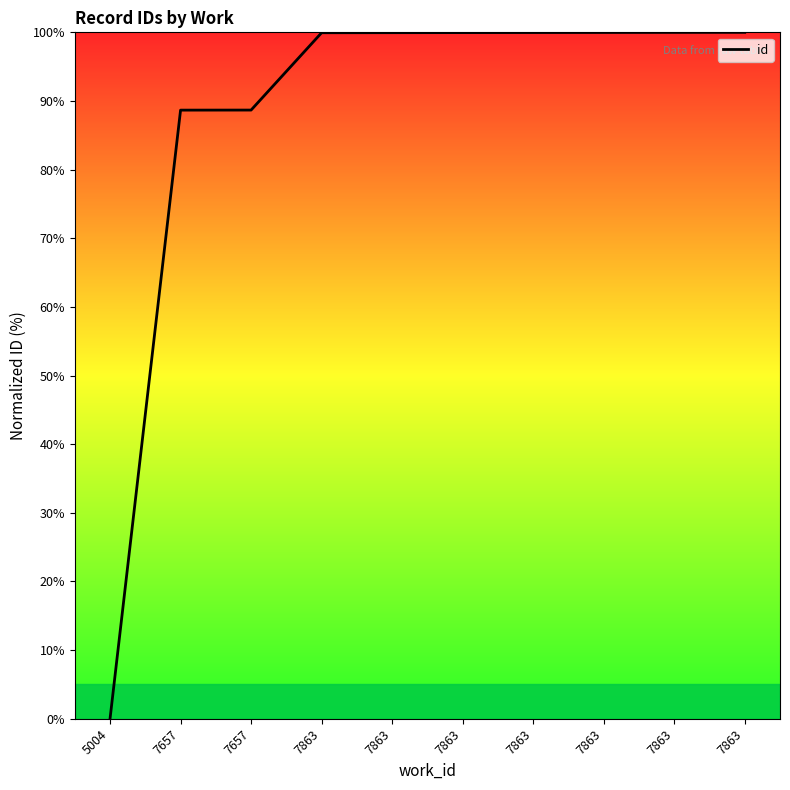

Is this an area chart (filled region under the line)?

Yes